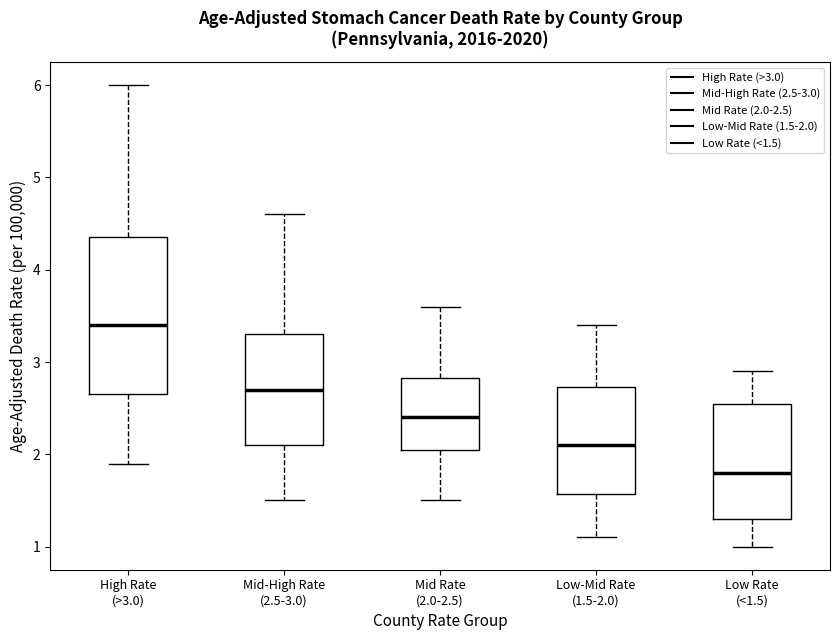

Where is the lower edge of the box for Mid Rate (2.0-2.5) on the y-axis? The values are not printed on the chart, so give them approximately, as read against the axis.

2.1